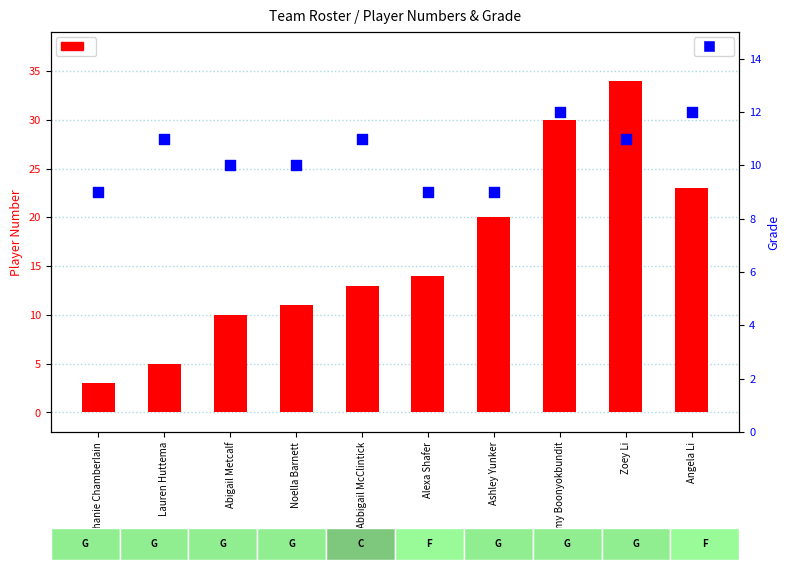

What is the total value across all series at Ashley Yunker?

29